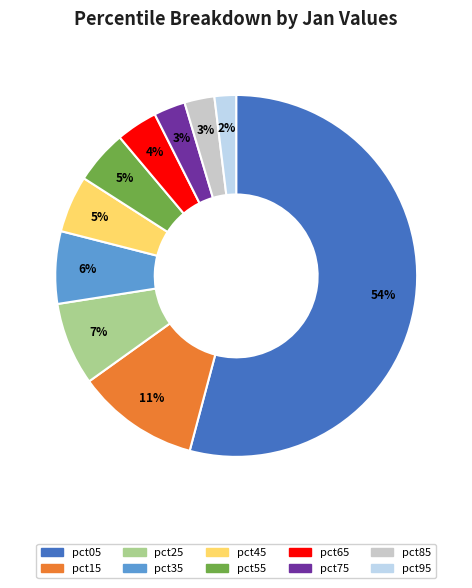

To the nearest percent, what portion does pct25 represent?

7%